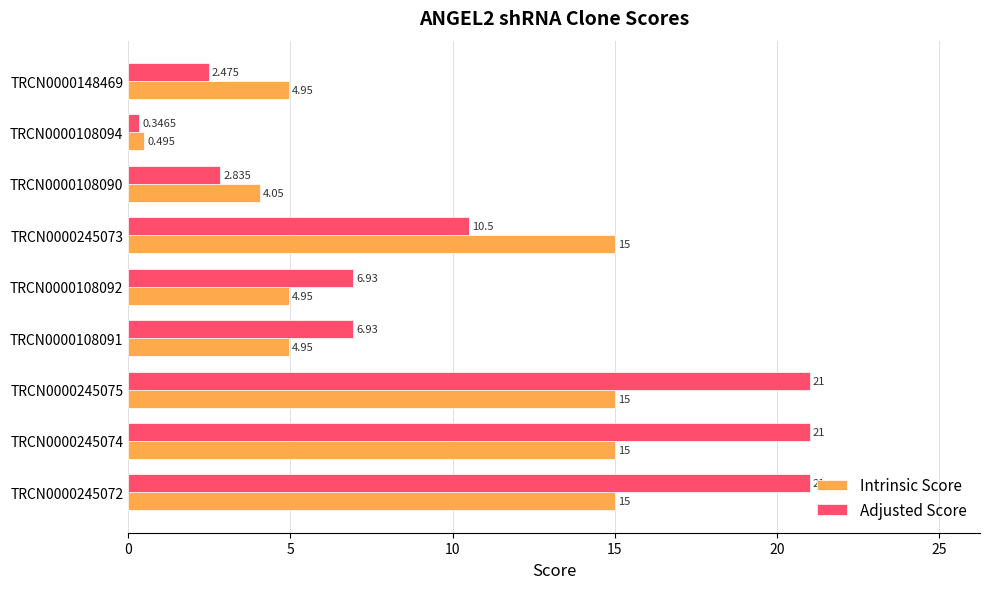

Which series has the largest total across all categories?

Adjusted Score